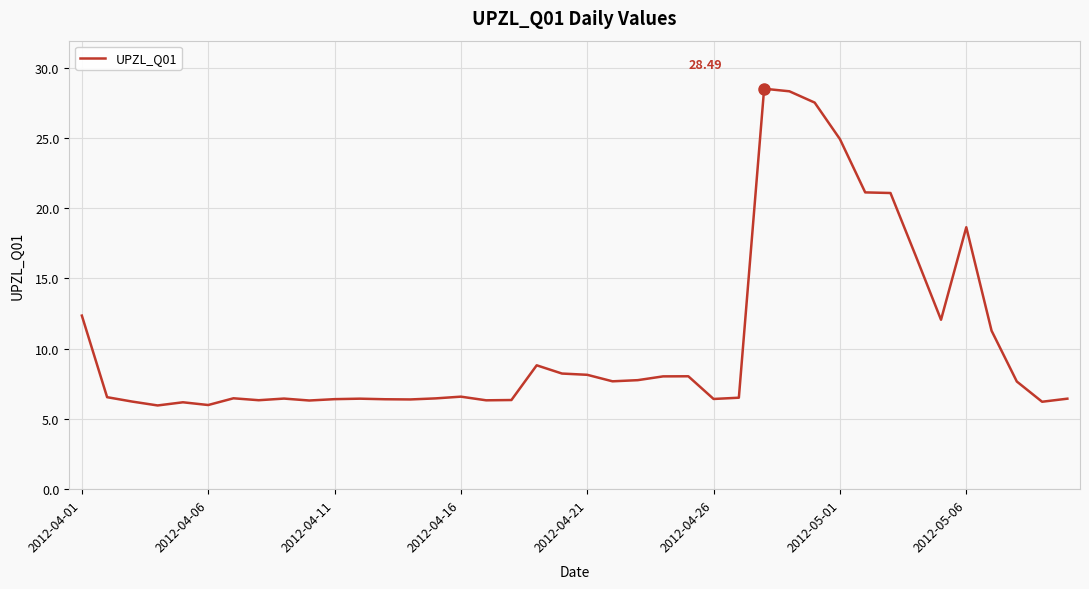

What is the difference between the maximum and minimum values?

22.5